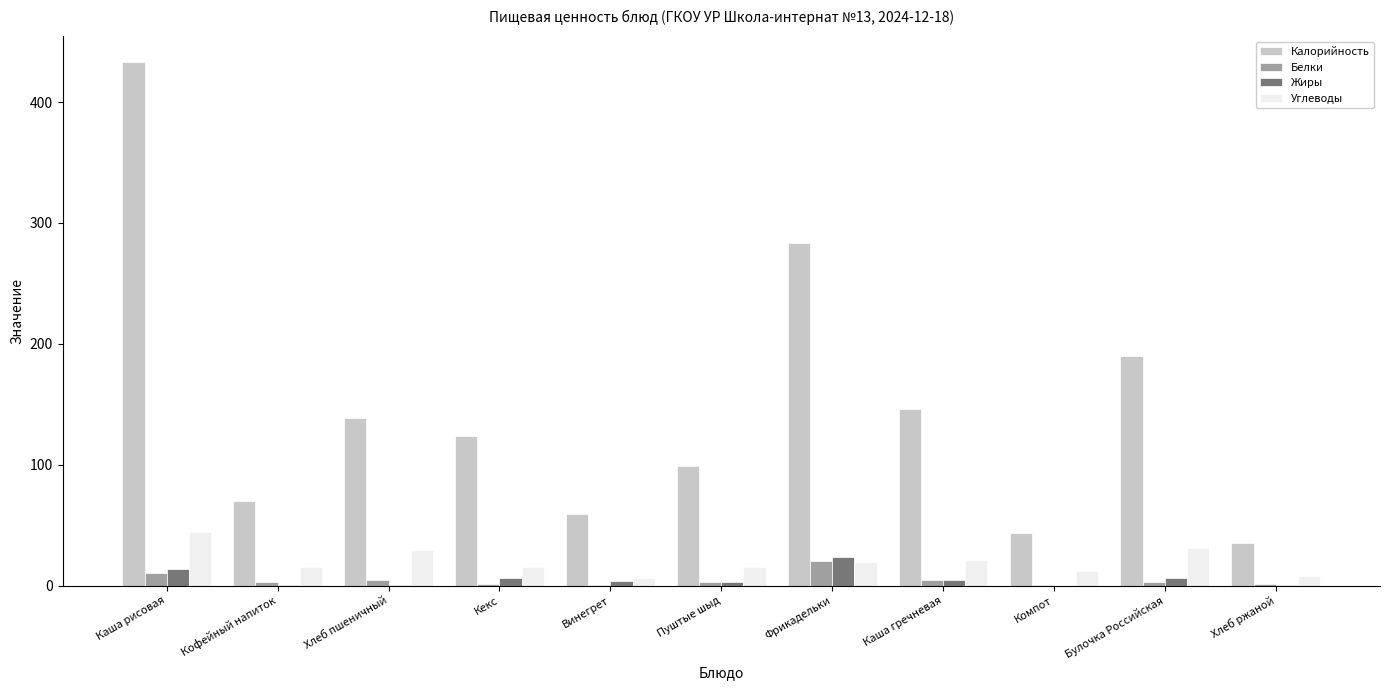

Which series changed the most between Каша рисовая and Компот?

Калорийность